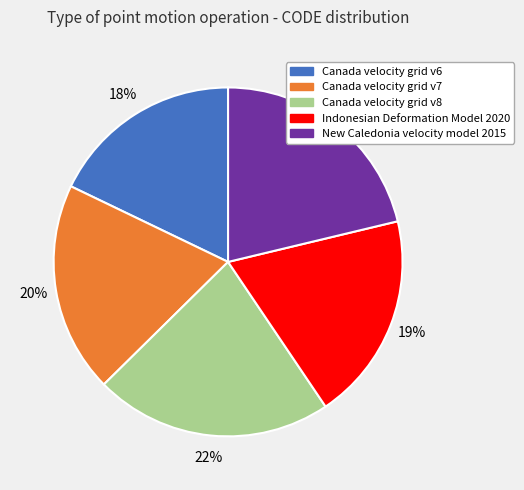

To the nearest percent, what percentage of the pie is Canada velocity grid v8?

22%